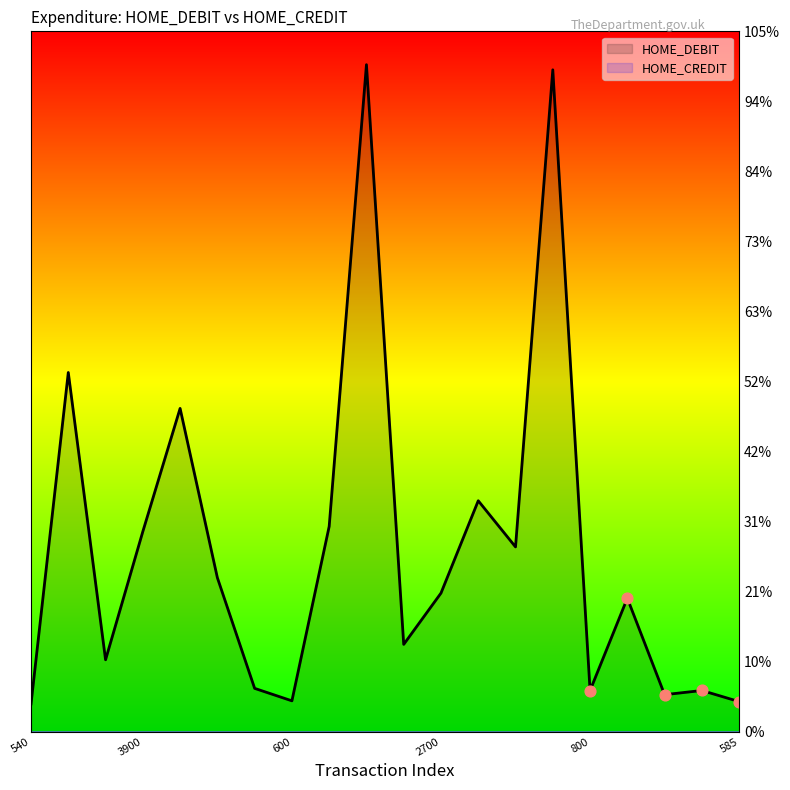

Between 800 and 600, which is larger?

800